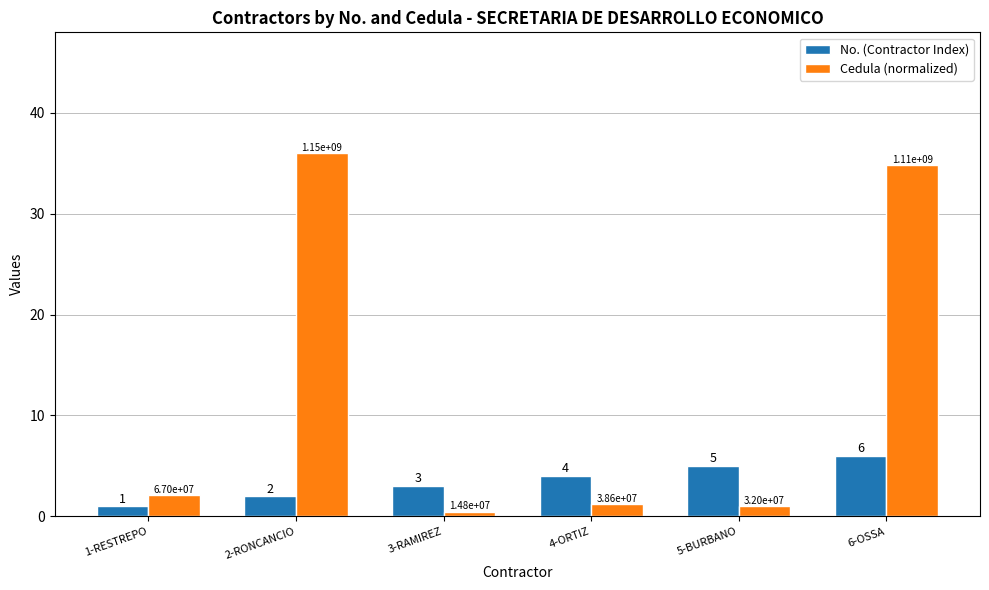

What is the lowest value of the No. (Contractor Index) series?

1.0